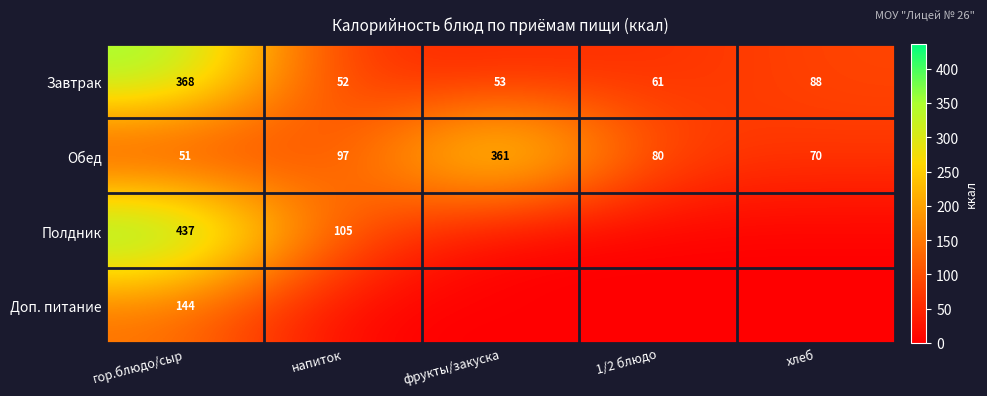

What is the highest value of the Завтрак series?

368